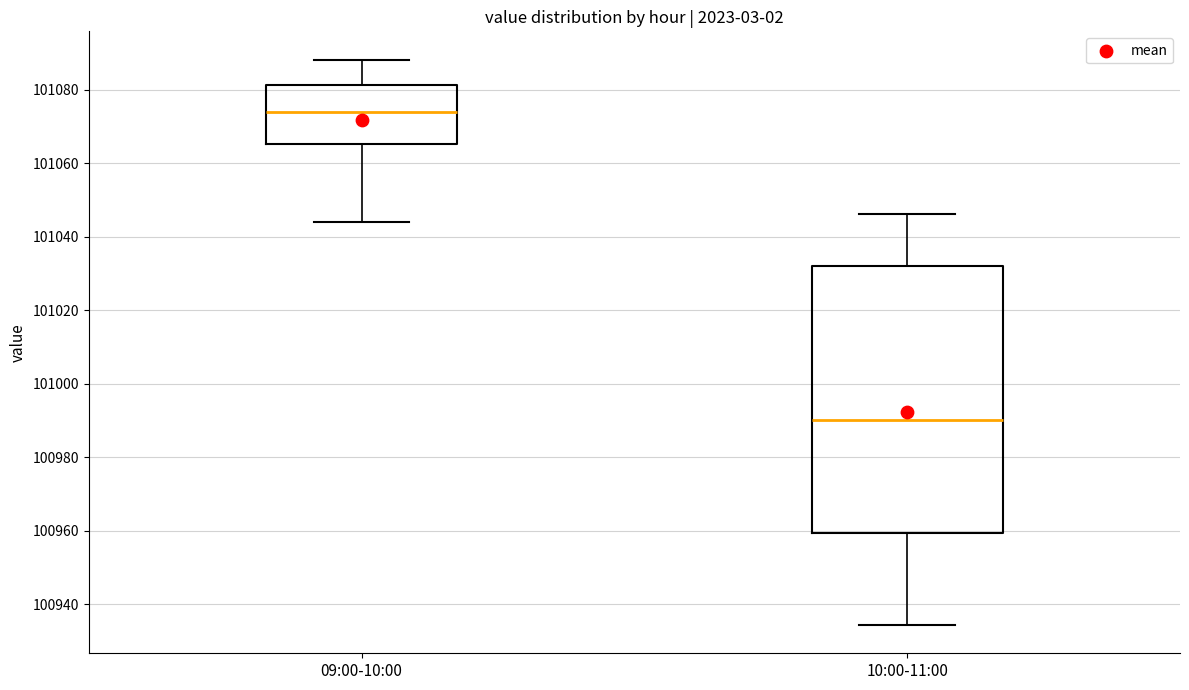

Comparing the boxes themselves (not the whiskers), which one is the tallest?

10:00-11:00